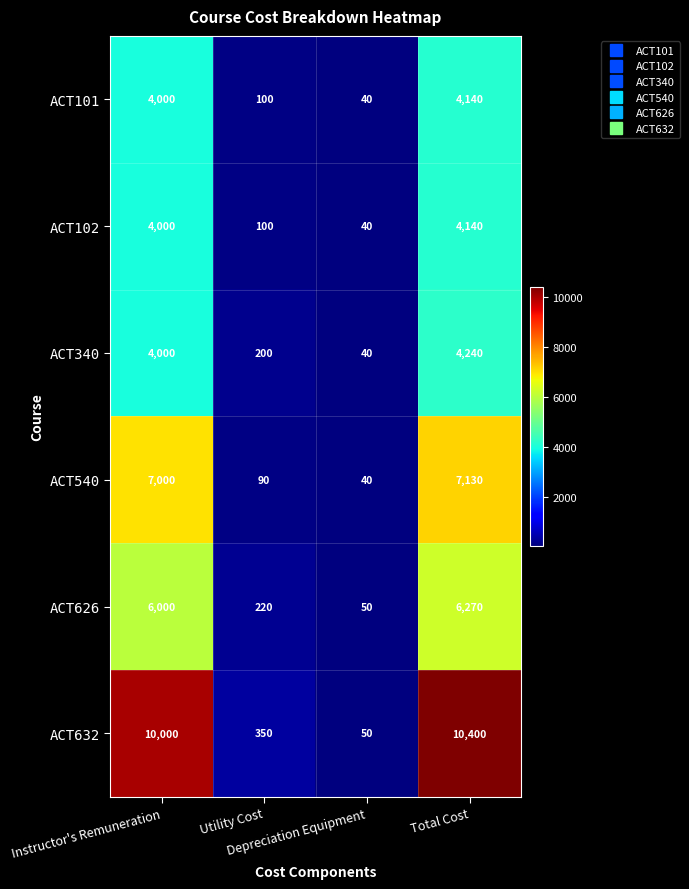

What is the maximum value shown in the chart?

10400